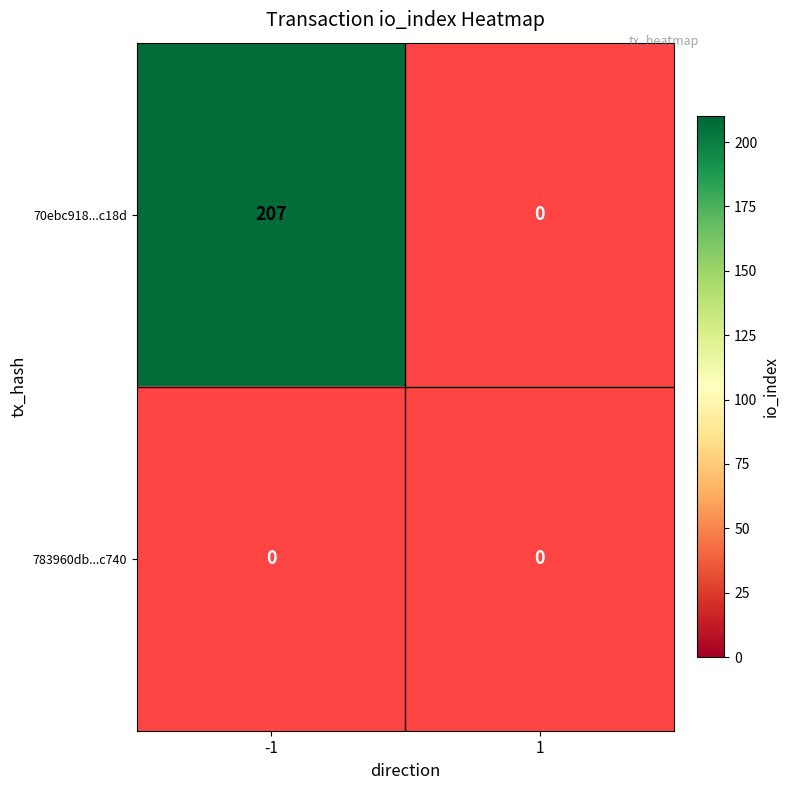

Between direction_-1 and direction_1, which series saw the biggest shift?

70ebc918f720c714fc901ba8838c9ac3372c18d